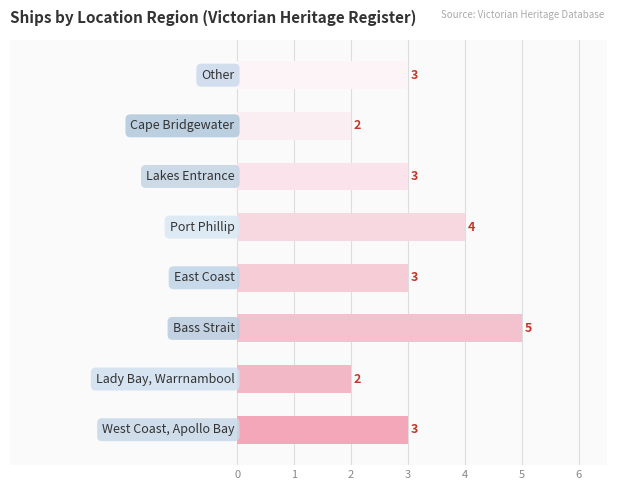

What is the difference between the second highest and minimum values?

2